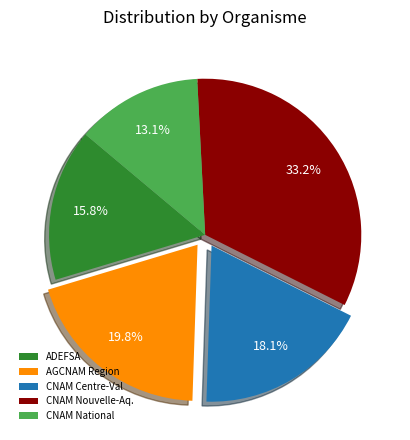

Rank the categories by value from lowest to highest.

CNAM National, ADEFSA, CNAM Centre-Val, AGCNAM Region, CNAM Nouvelle-Aq.